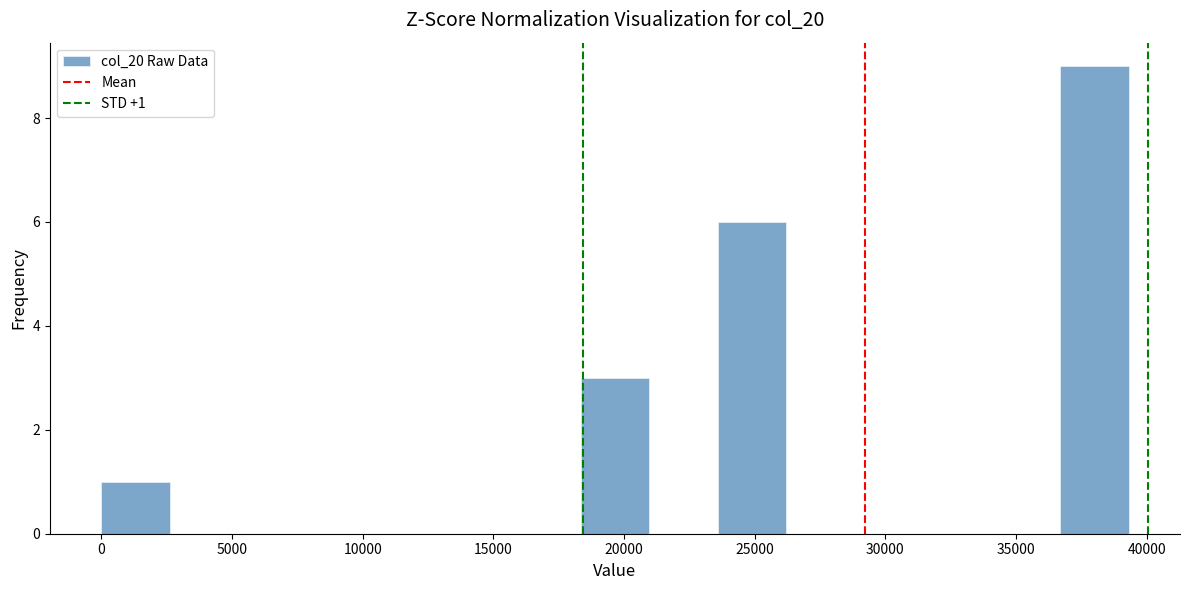

Over which range of the x-axis is the bar tallest?

36500 to 39500